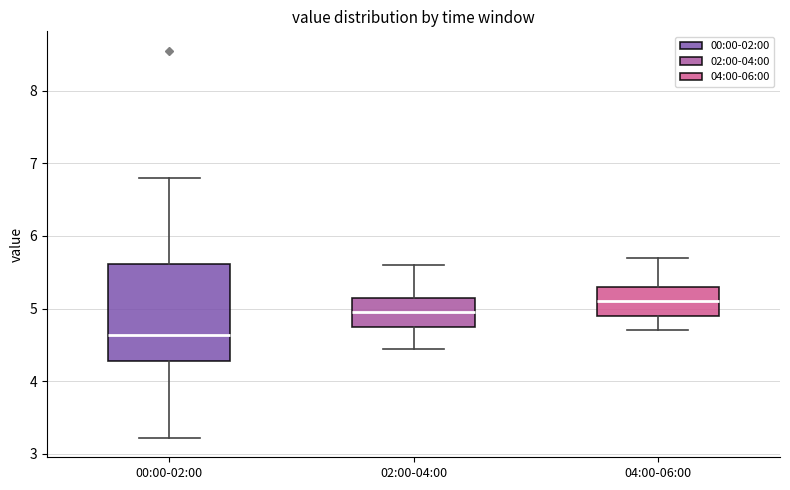

Reading left to right, read every box against the y-axis: the position of its median line, the range the box covers, and the ends of its whiskers. The values are not printed on the chart, so give them approximately, as read against the axis.

00:00-02:00: median 4.6, box 4.3 to 5.6, whiskers 3.2 to 6.8
02:00-04:00: median 5.0, box 4.8 to 5.2, whiskers 4.5 to 5.6
04:00-06:00: median 5.1, box 4.9 to 5.3, whiskers 4.7 to 5.7